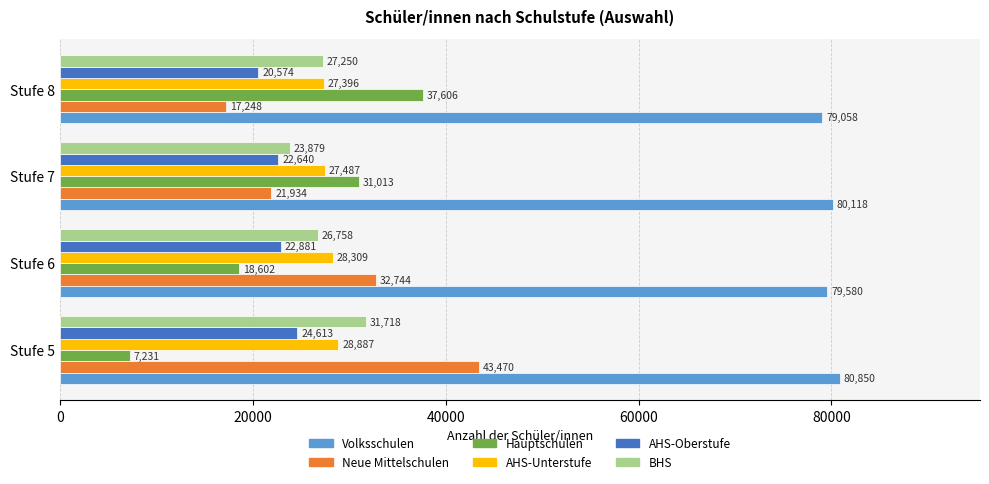

What is the maximum value for AHS-Unterstufe?

28887